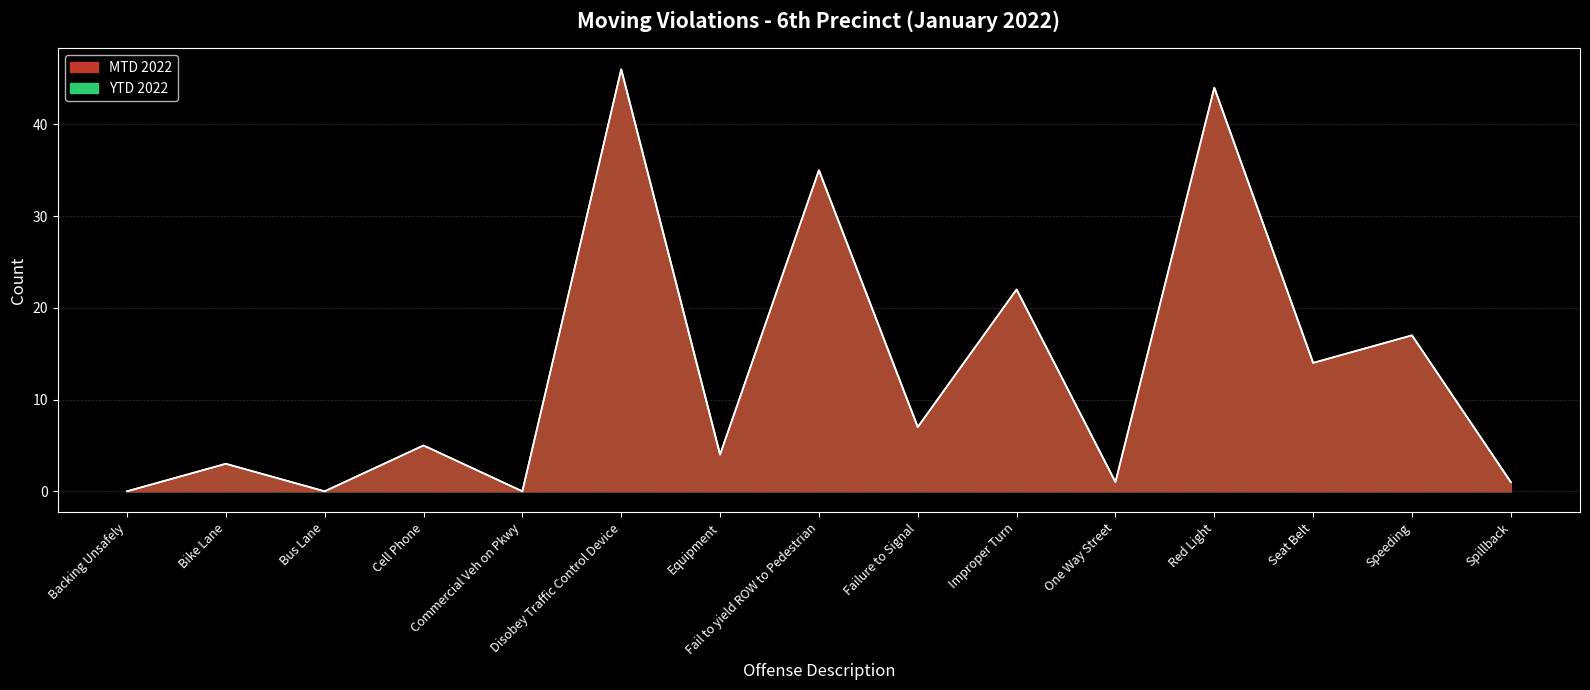

What is the sum of the MTD 2022 values at Speeding and Improper Turn?

39